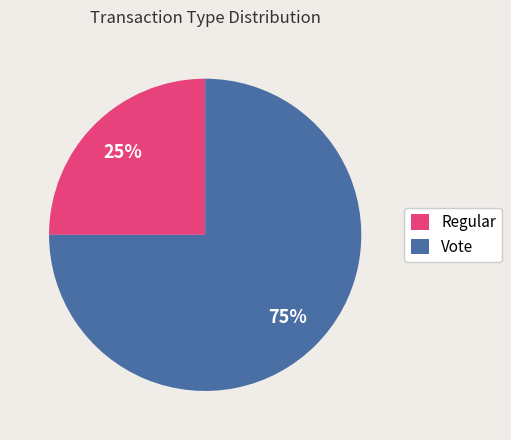

Which slice is the smallest?

Regular